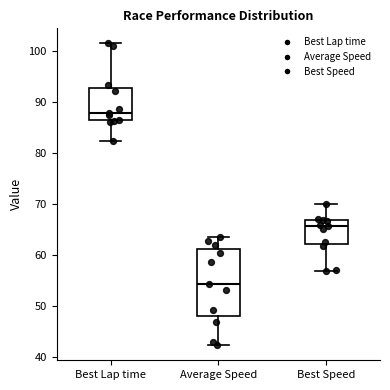

Which box is the tallest, from its lower edge to its upper edge?

Average Speed